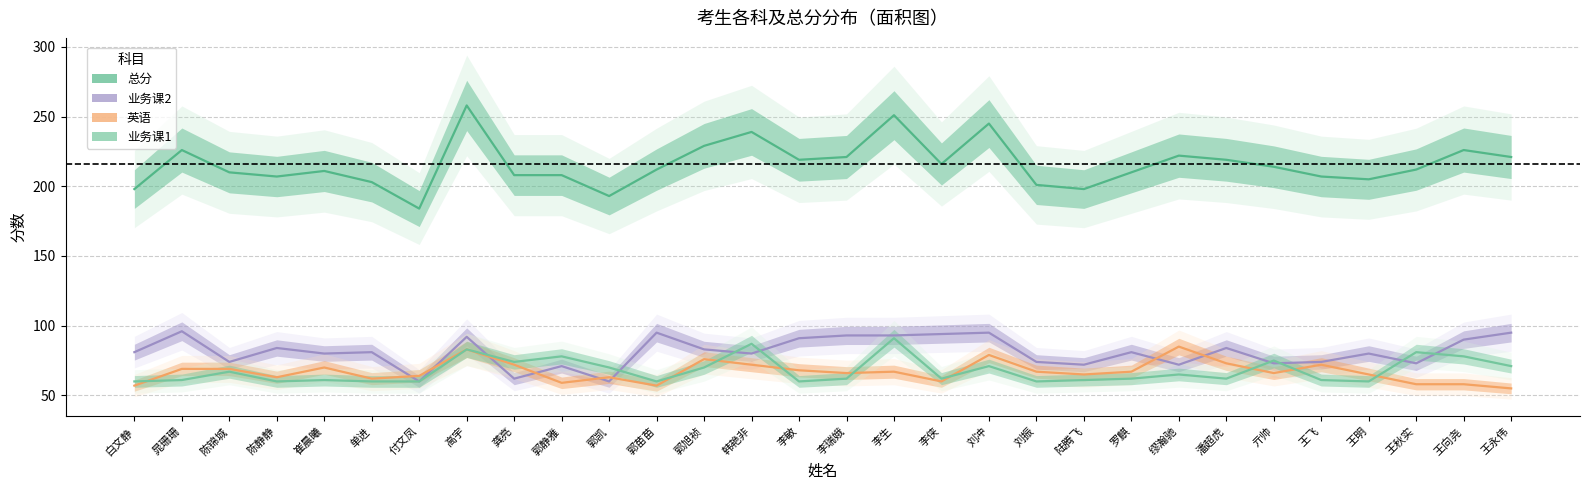

True or false: 业务课2 and 总分 intersect in this chart.

False